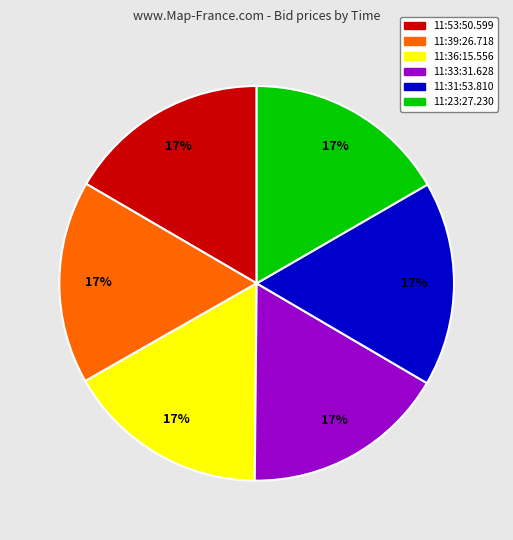

To the nearest percent, what portion does 11:53:50.599 represent?

17%